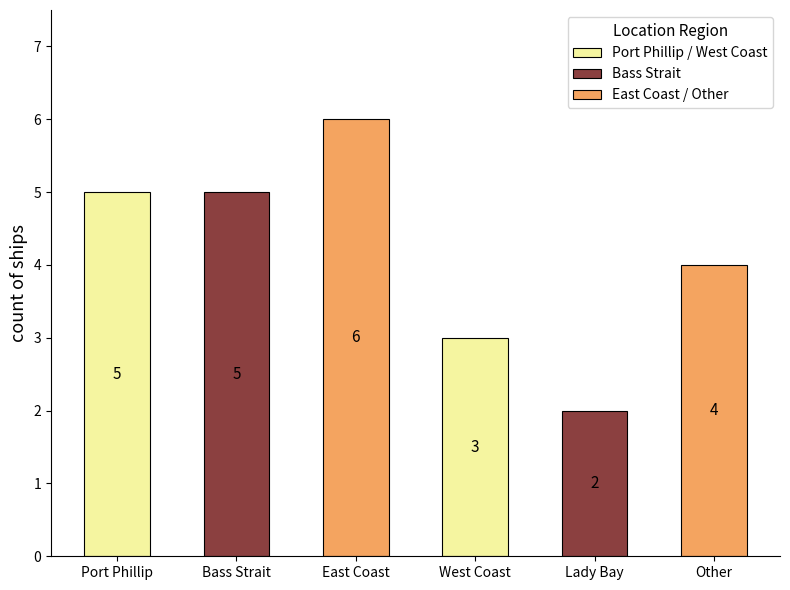

The value at Bass Strait is 5. True or false?

True